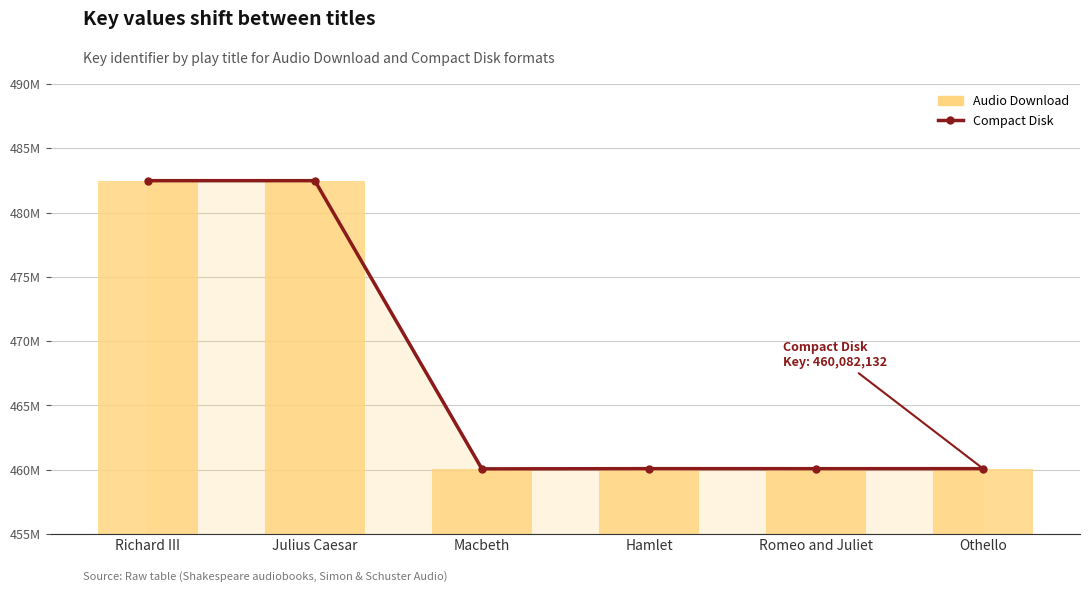

How many groups of bars are there?

6